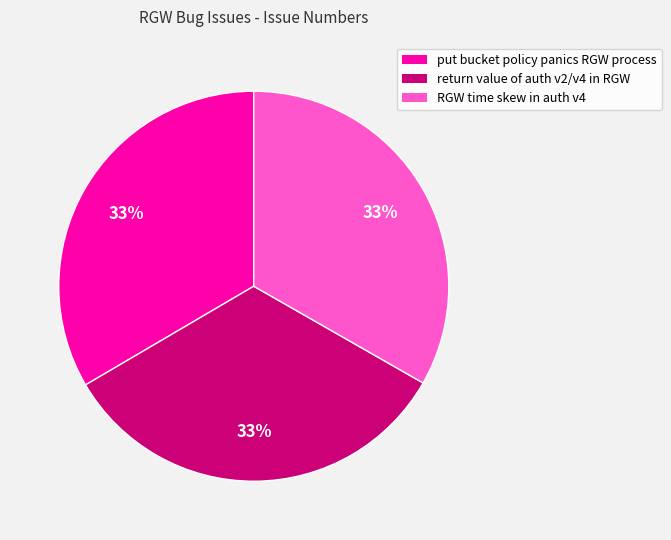

Is there a majority slice in this chart?

No